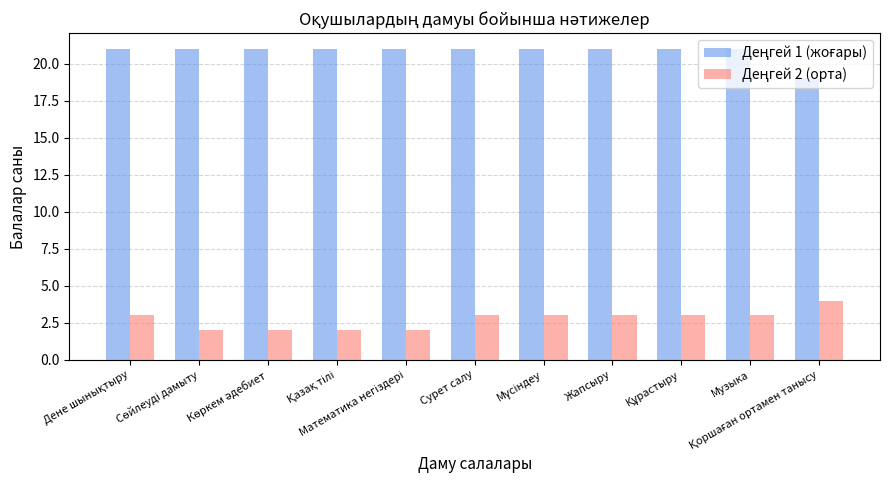

What is the maximum value shown in the chart?

21